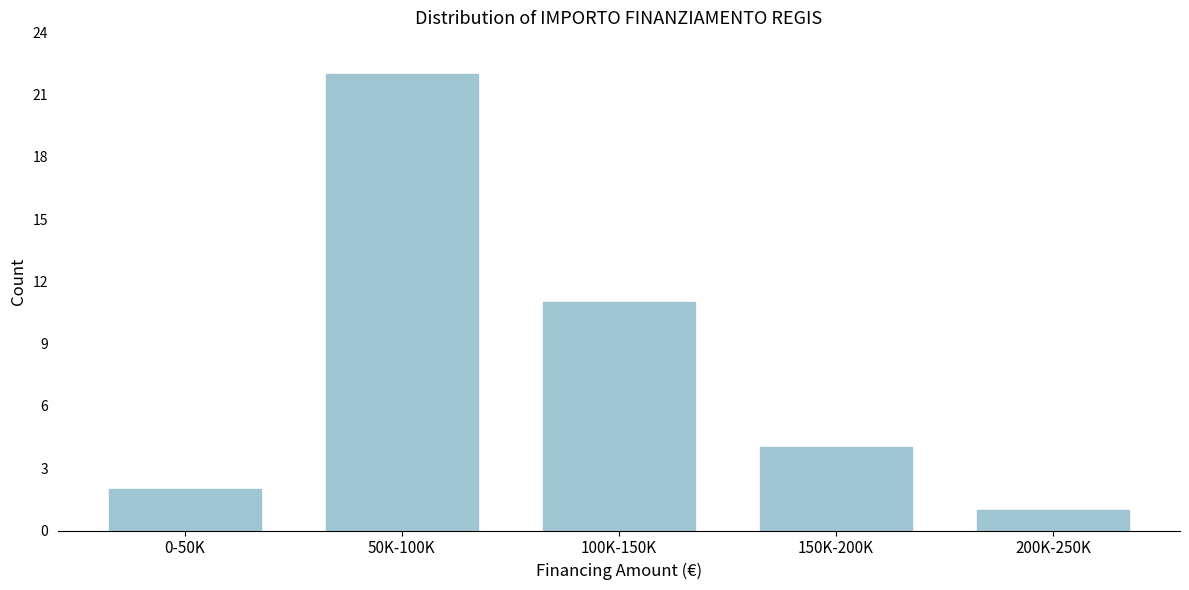

Reading left to right, what are all the values shown in this chart?

0-50K=2	50K-100K=22	100K-150K=11	150K-200K=4	200K-250K=1